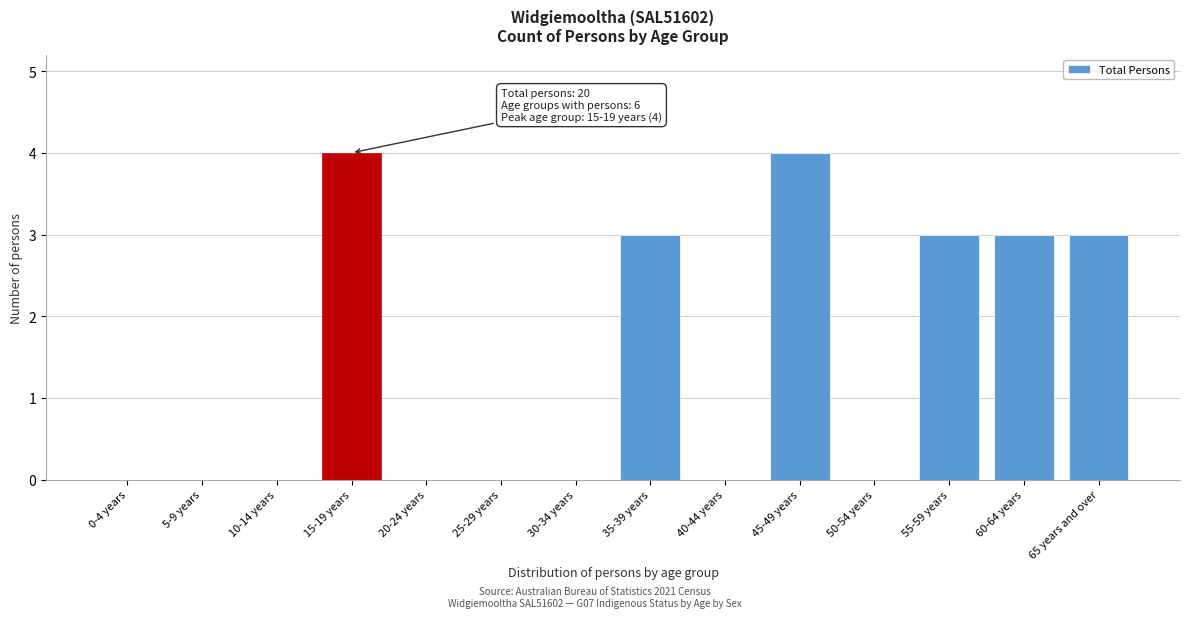

Reading right to left, extract all data points from this chart.

65 years and over=3	60-64 years=3	55-59 years=3	50-54 years=0	45-49 years=4	40-44 years=0	35-39 years=3	30-34 years=0	25-29 years=0	20-24 years=0	15-19 years=4	10-14 years=0	5-9 years=0	0-4 years=0